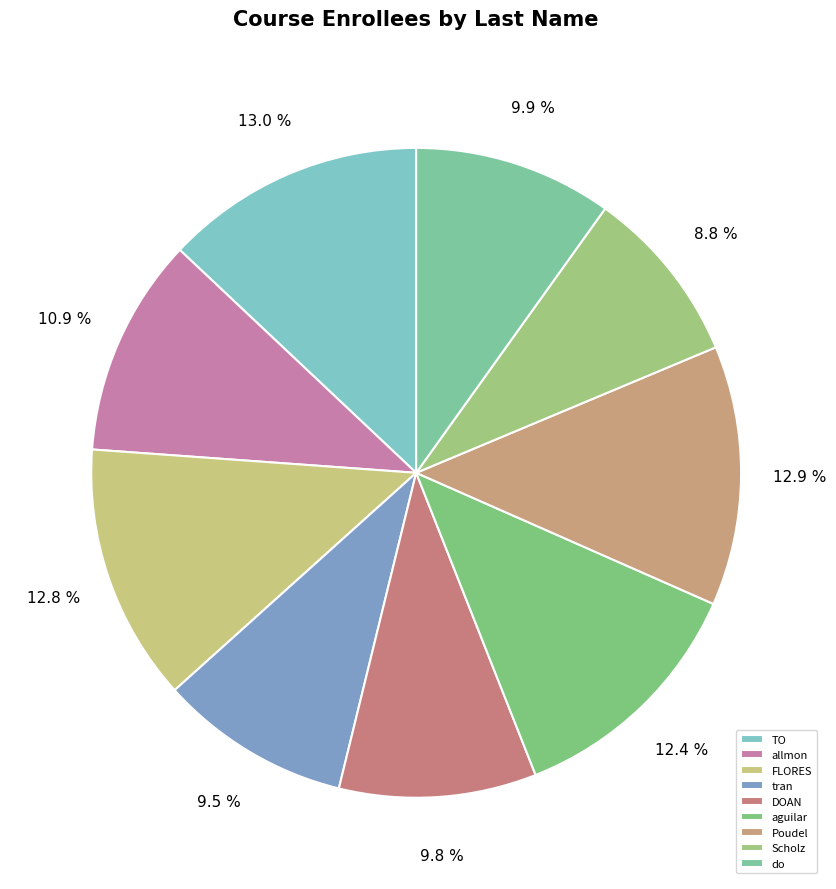

To the nearest percent, what is the difference between the aguilar and TO slice percentages?

1%